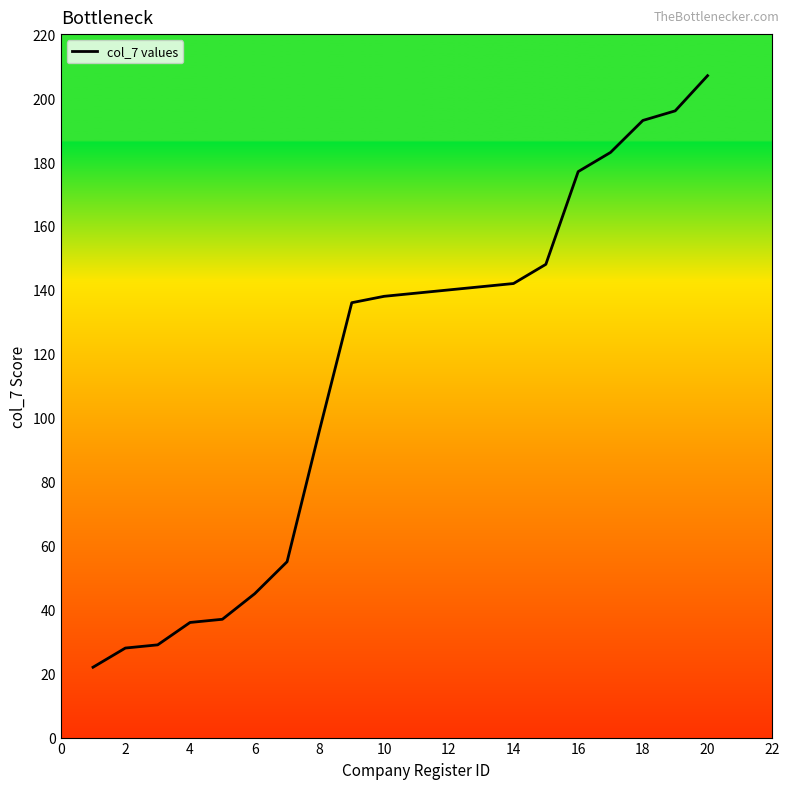

What is the smallest value displayed?

22